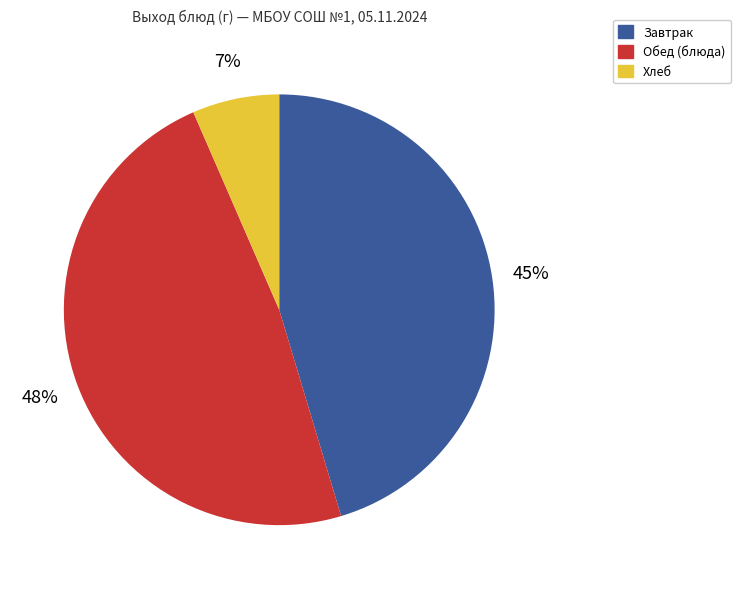

To the nearest percent, what is the average slice percentage?

33%